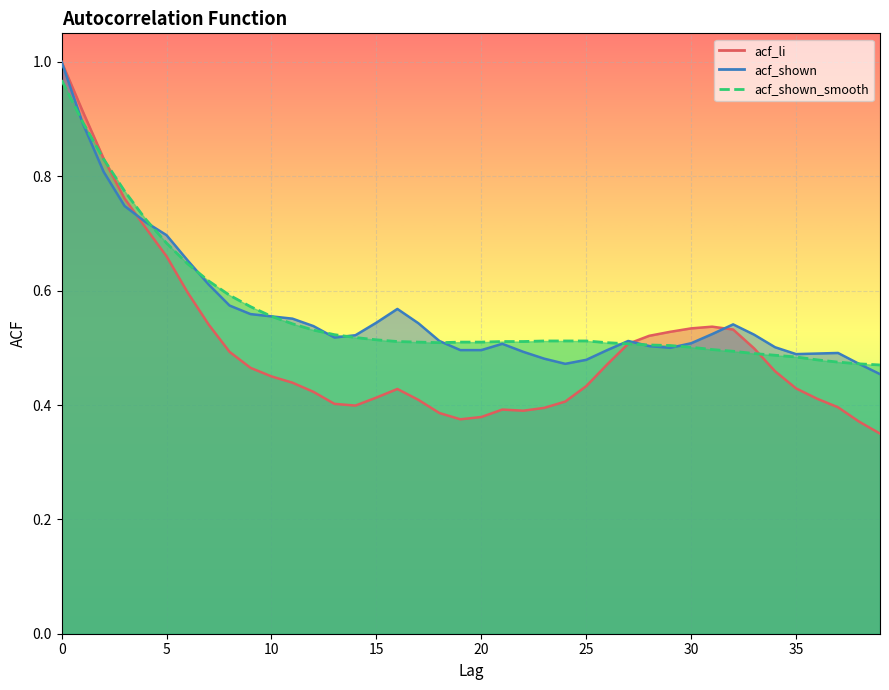

Which series ends up on top after the final intersection of acf_shown_smooth and acf_li?

acf_shown_smooth